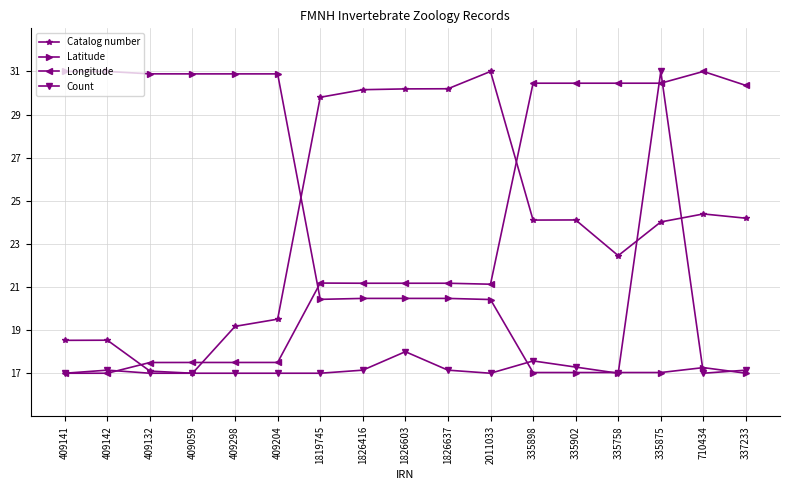

How many times do Catalog number and Longitude cross each other?

3